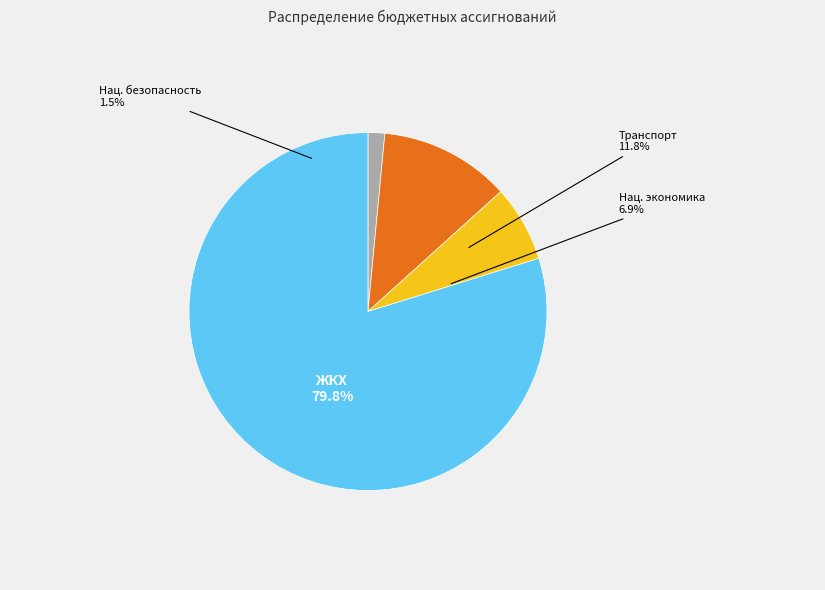

To the nearest percent, what portion does Другие вопросы в области национальной экономики represent?

7%